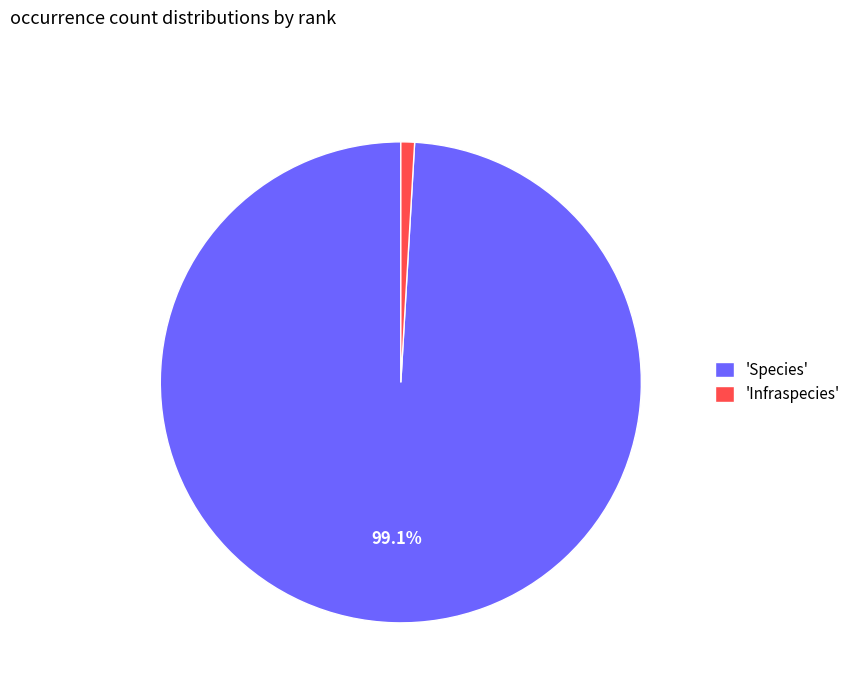

Which category has the smallest portion of the pie?

'Infraspecies'